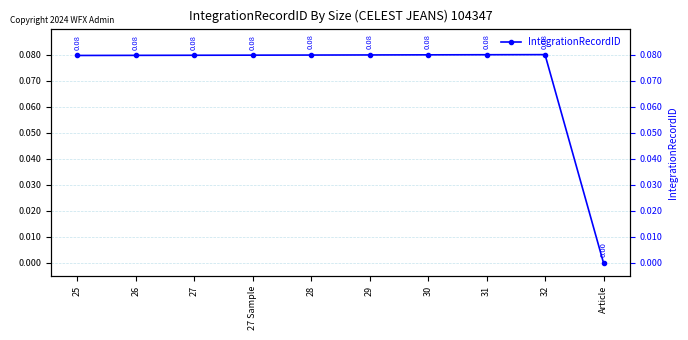

List the labels in order of value, largest first.

32, 31, 30, 29, 28, 27 Sample, 27, 26, 25, Article